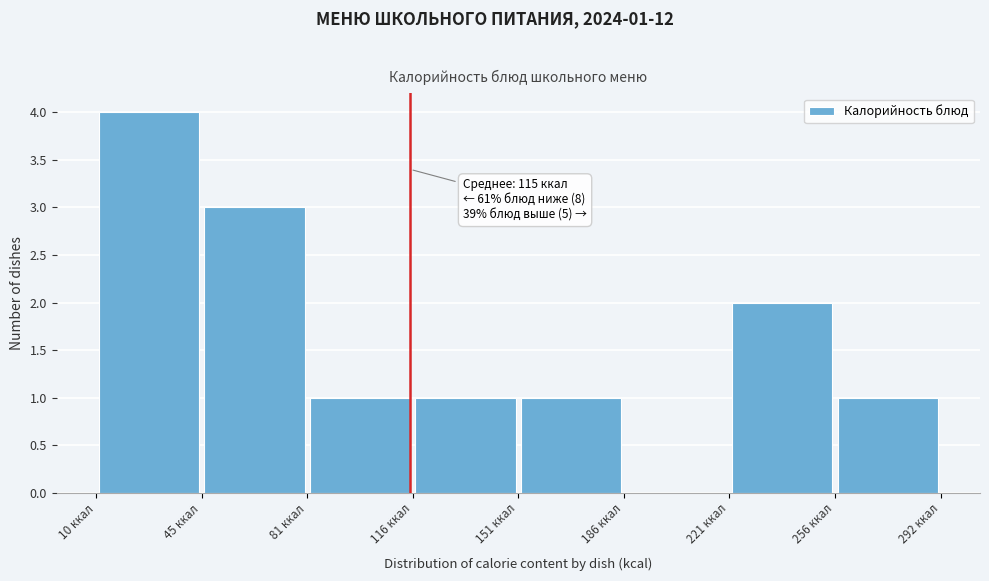

Which range on the x-axis has the tallest bar?

10 to 45